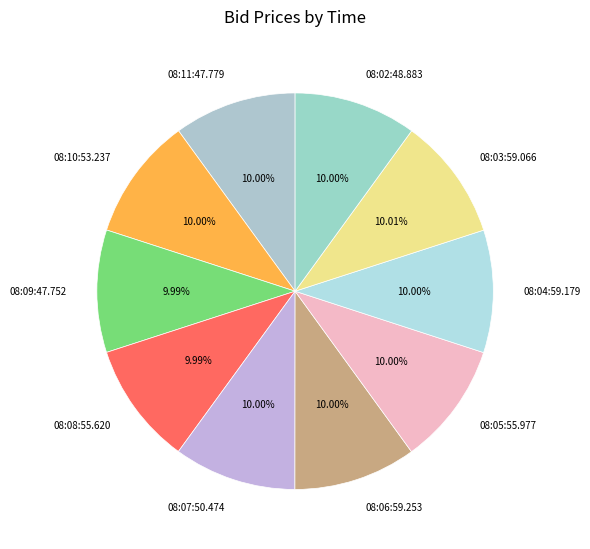

What is the ratio of the value at 08:03:59.066 to the value at 08:05:55.977?

1.0